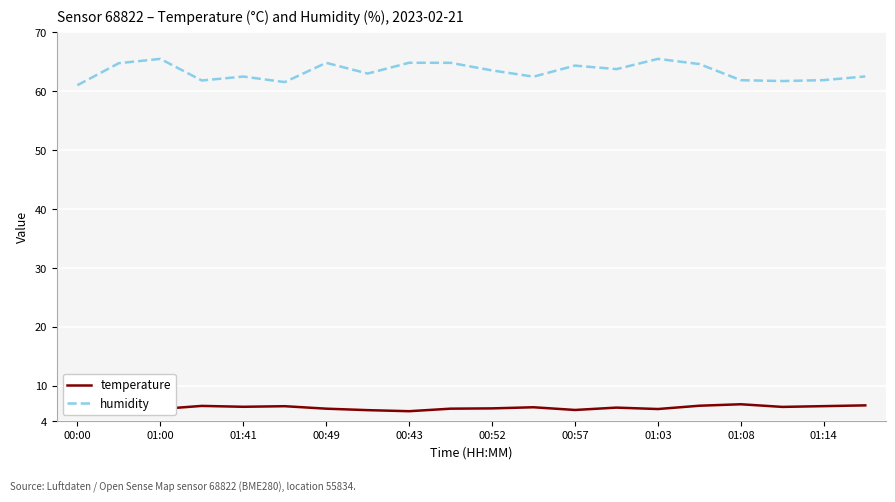

Reading left to right, extract all data points from this chart.

temperature: 7.1	6.1	6.1	6.6	6.5	6.5	6.1	5.9	5.7	6.1	6.2	6.4	5.9	6.3	6.1	6.6	6.9	6.4	6.6	6.7
humidity: 61.0	64.8	65.5	61.8	62.5	61.6	64.8	63.0	64.8	64.8	63.5	62.5	64.4	63.8	65.5	64.6	61.9	61.7	61.9	62.5